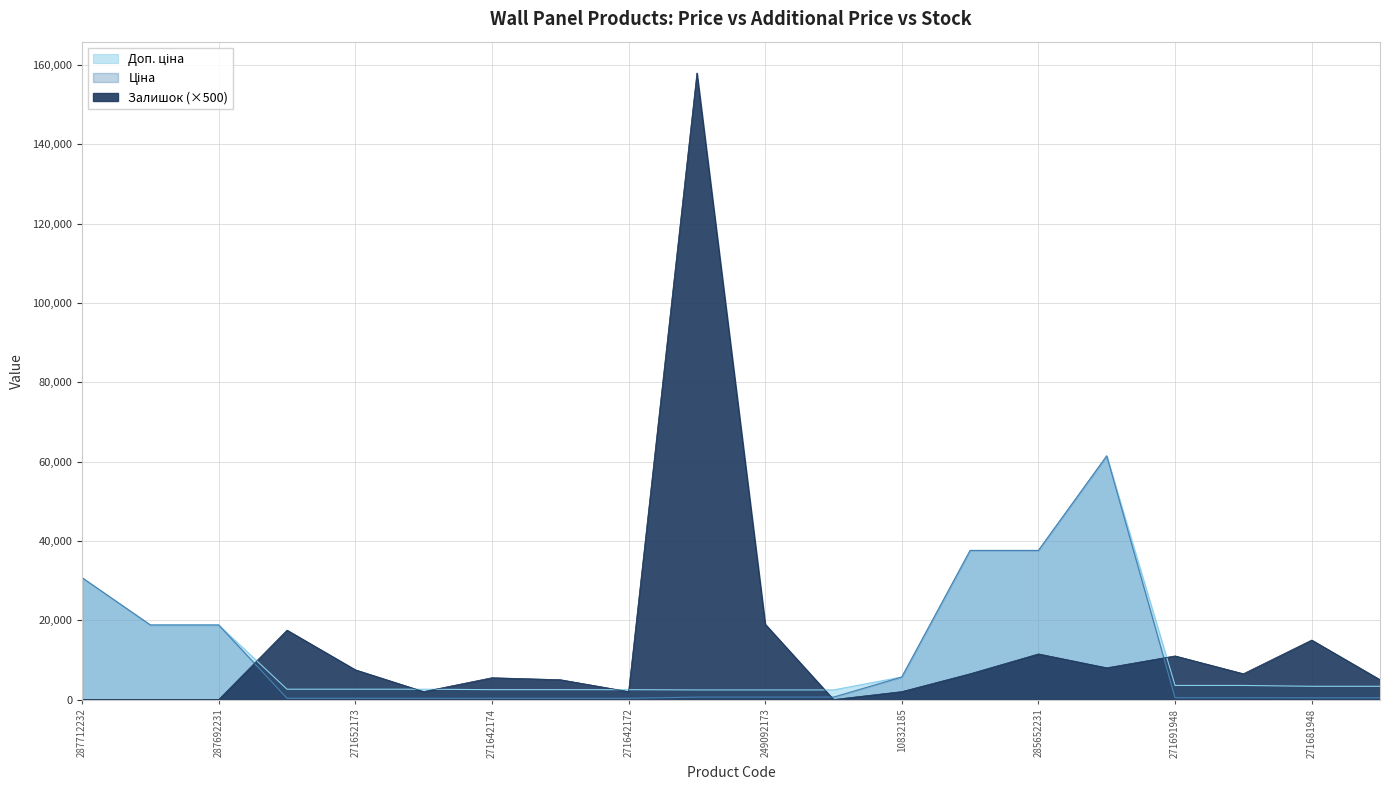

Reading right to left, list all the values displayed in this chart.

Ціна: 416.6	416.6	443.1	443.1	61434.3	37593.6	37593.6	5673.8	603.7	603.7	603.7	310.3	310.3	310.3	324.8	324.8	324.8	18796.8	18796.8	30717.1
Доп. ціна: 3332.5	3332.5	3545.0	3545.0	61434.3	37593.6	37593.6	5673.8	2414.8	2414.8	2414.8	2482.4	2482.4	2482.4	2598.3	2598.3	2598.3	18796.8	18796.8	30717.1
Залишок: 5000.0	15000.0	6500.0	11000.0	8000.0	11500.0	6500.0	2000.0	0.0	19000.0	158000.0	2000.0	5000.0	5500.0	2000.0	7500.0	17500.0	0.0	0.0	0.0